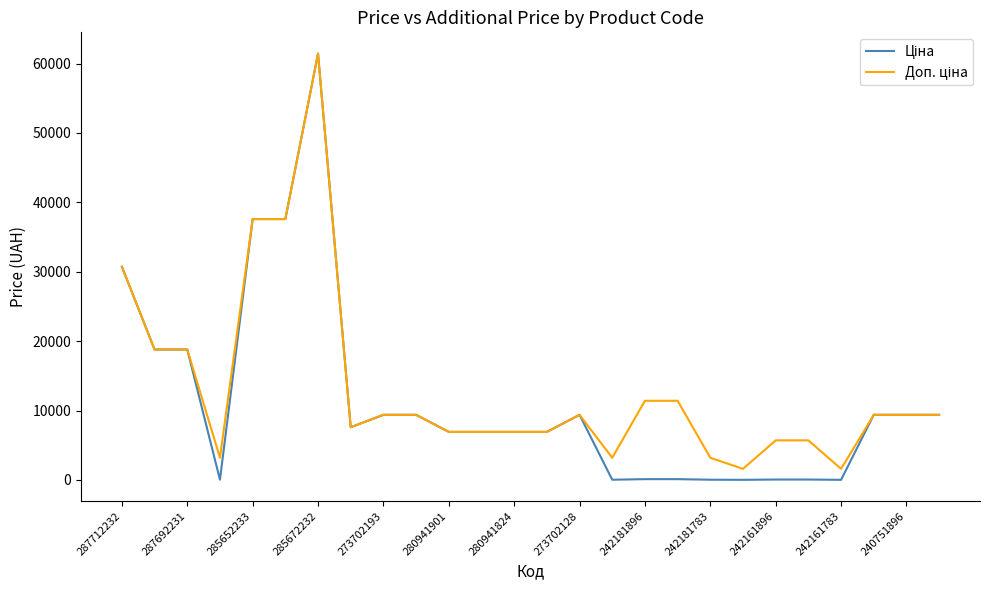

What is the value of the Ціна point at the 15th from the left?

9384.0